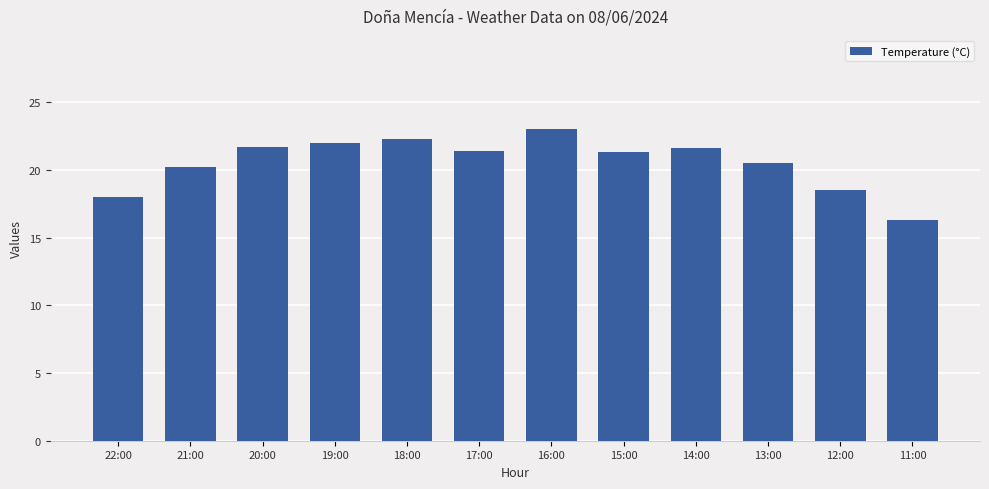

What is the difference between the second highest and second lowest values?

4.3